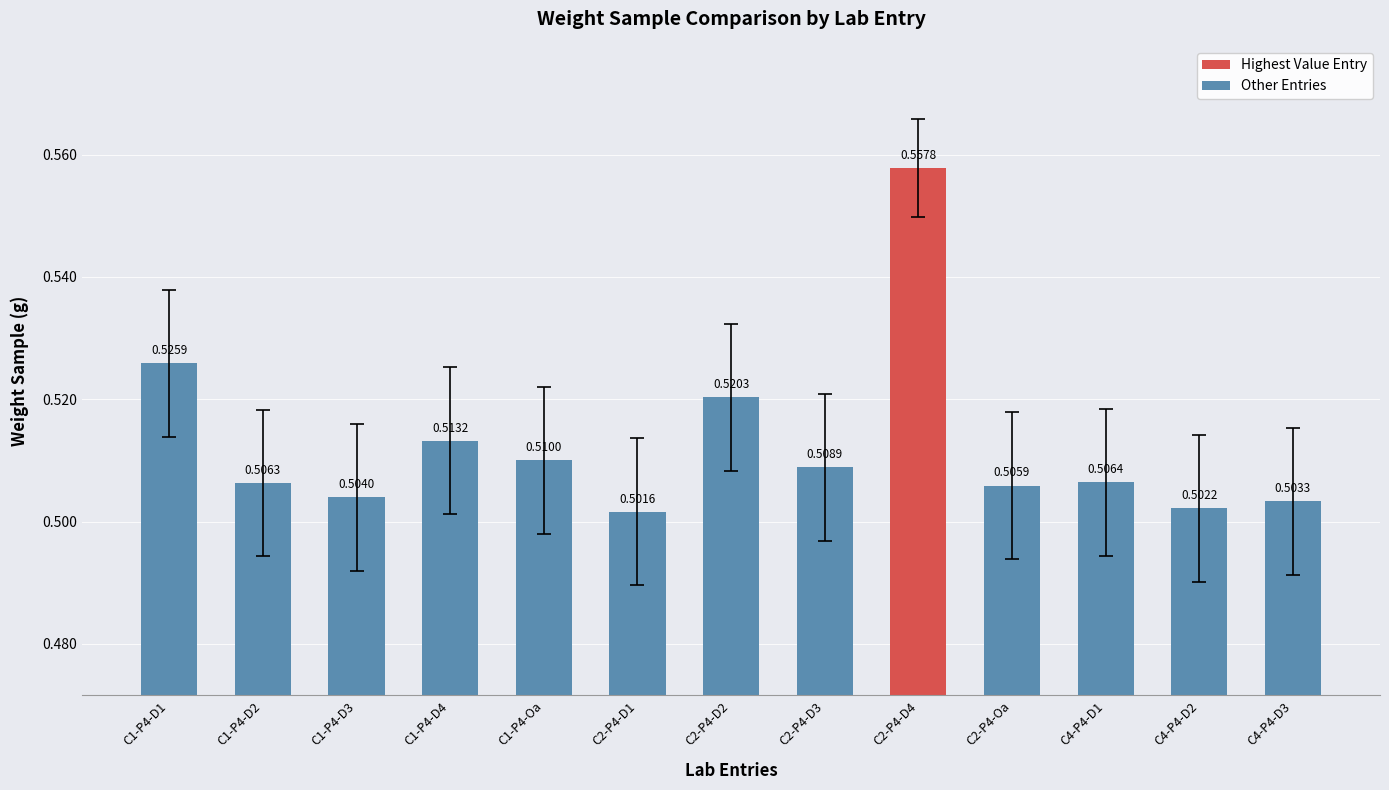

The chart shows a value of 0.5 at C2-P4-Oa. True or false?

True